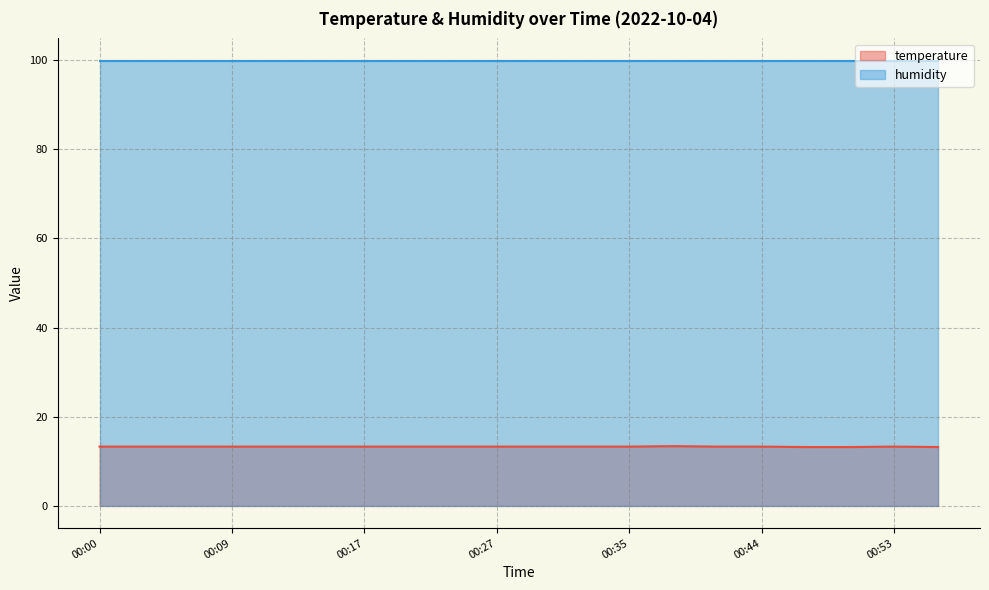

What is the difference between the maximum and second lowest values?

0.2